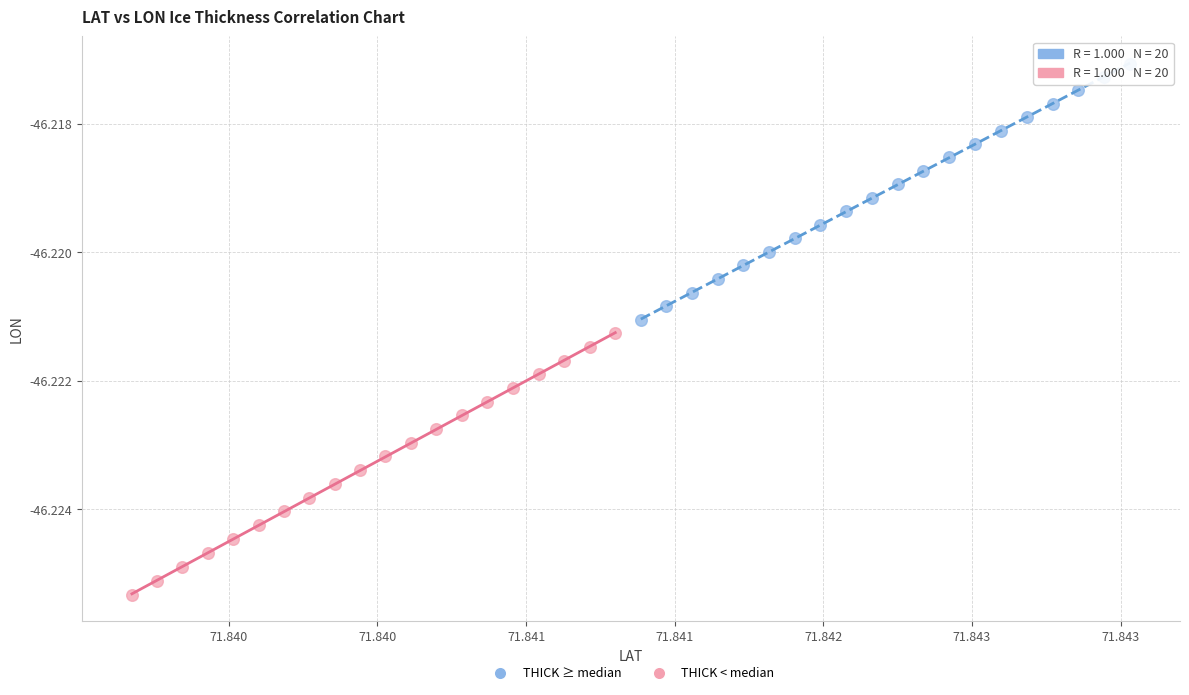

Which series contains the highest Y value?

THICK ≥ median